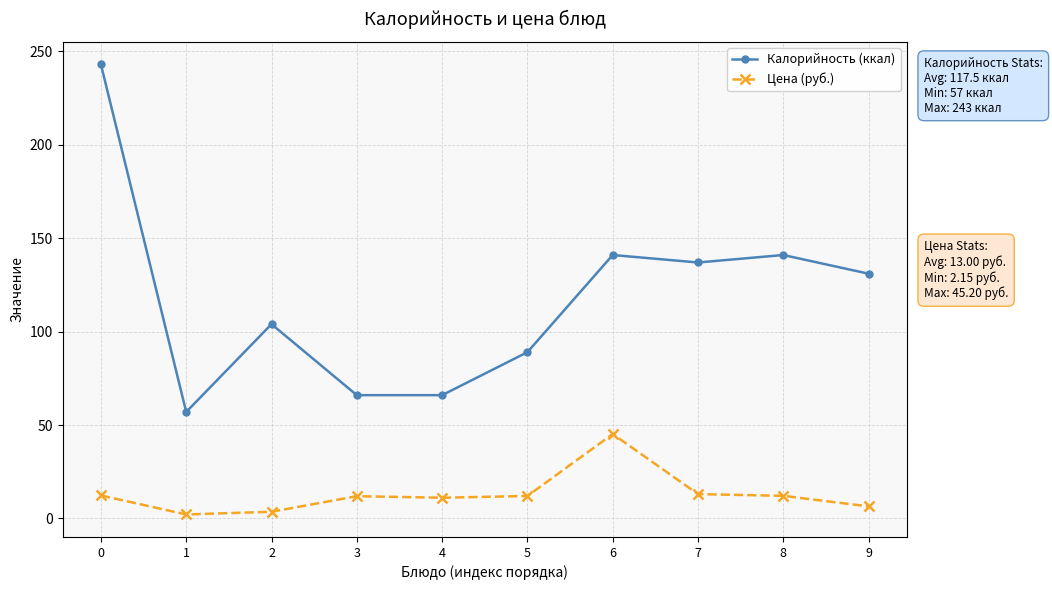

Which series has the widest spread of values?

Калорийность (ккал)